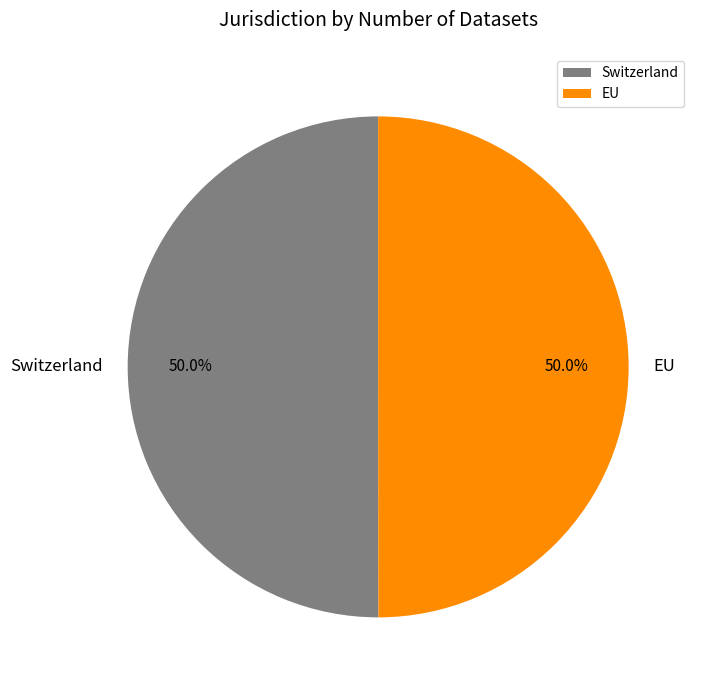

Is the sum of EU and Switzerland greater than half?

Yes